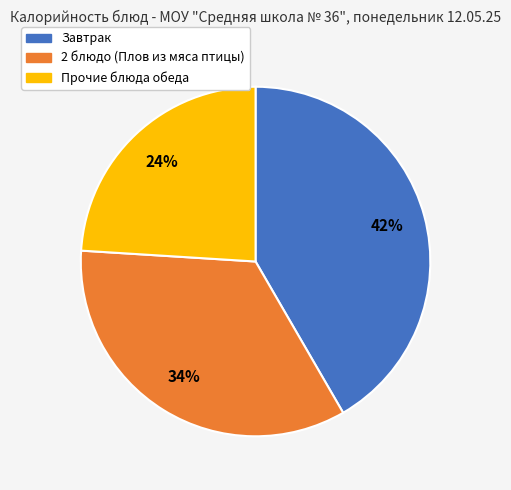

How many slices are in this pie chart?

3